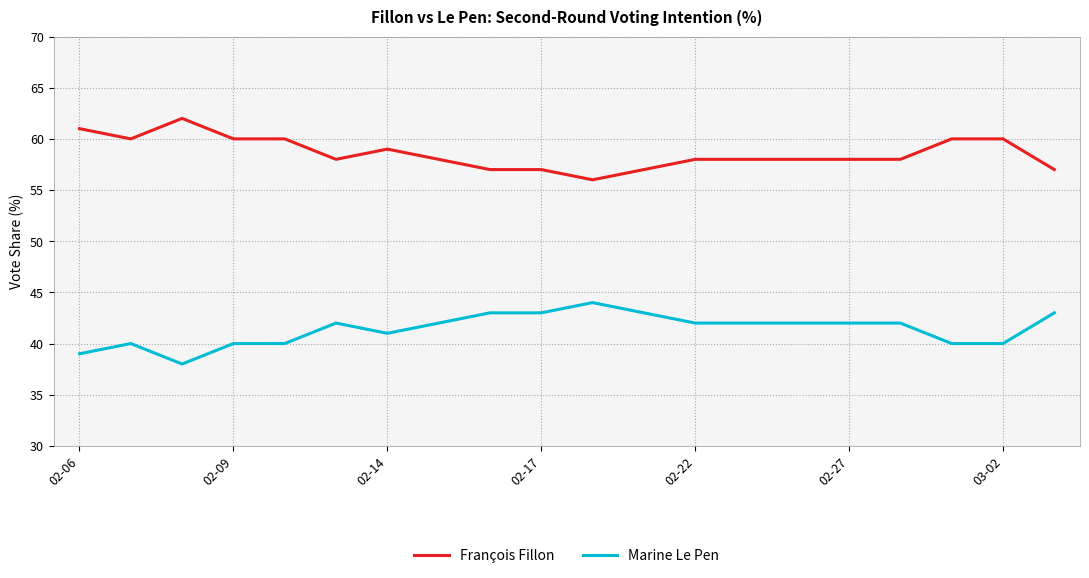

List the series in order of their overall mean, highest first.

François Fillon, Marine Le Pen